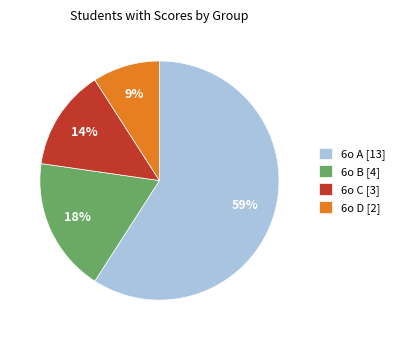

What is the largest slice in the pie chart?

6o A